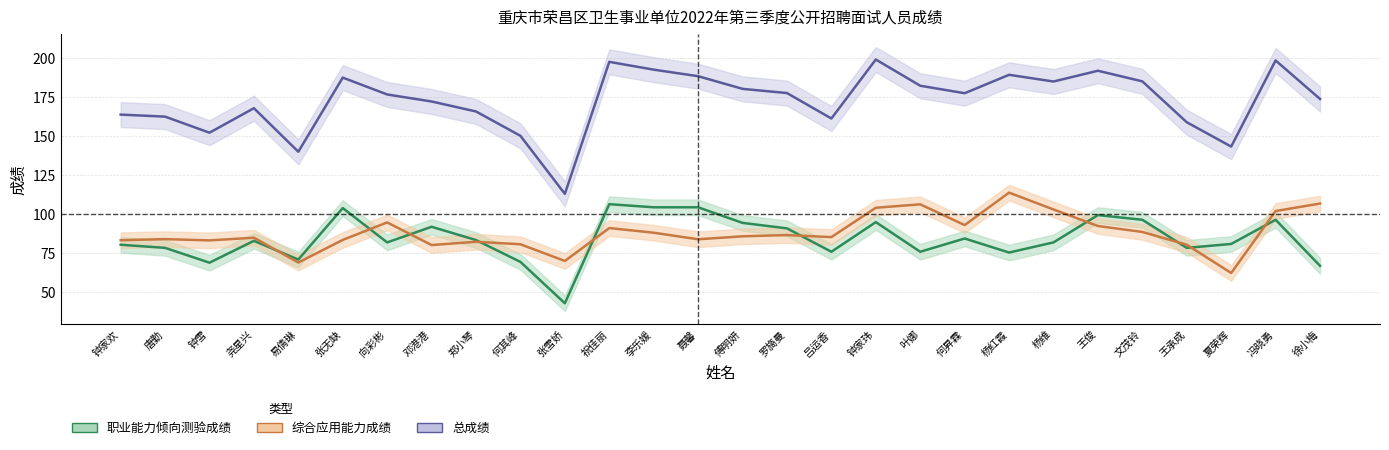

Does the chart display data point markers on the line(s)?

No